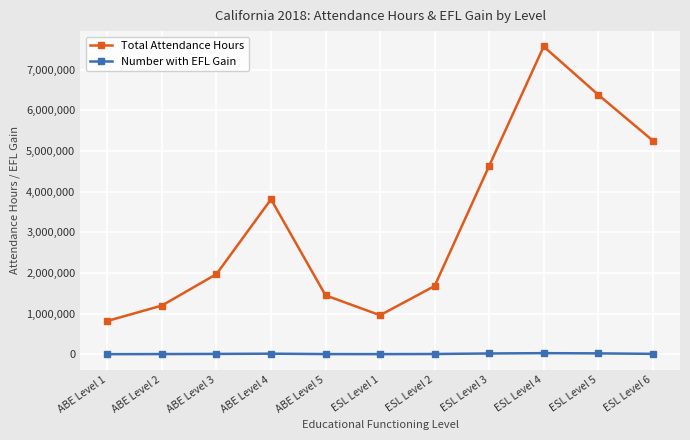

What is the average value of the Number with EFL Gain series?

12203